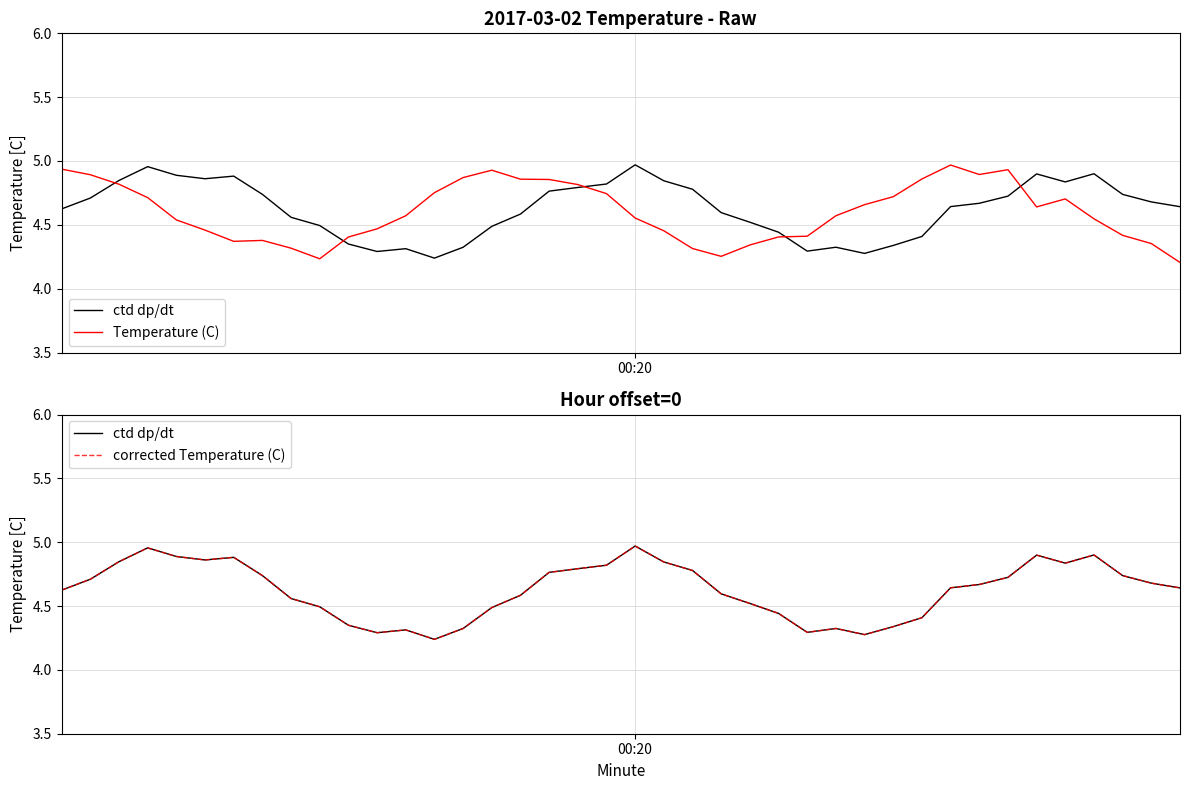

List the series in order of their peak value, highest first.

ctd dp/dt, corrected Temperature (C), Temperature (C)